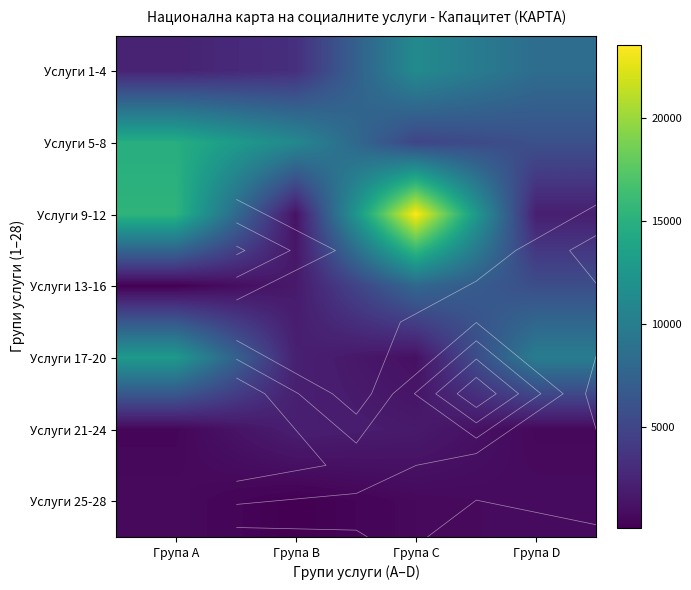

What is the lowest value of the Услуги 1-4 series?

2360